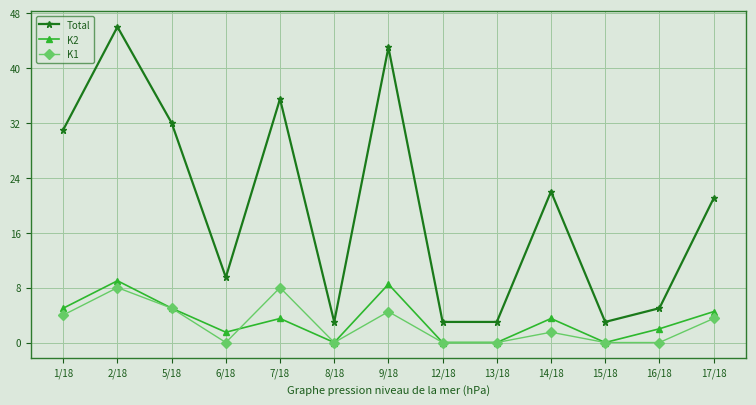

Is it true that Total equals 4.9 at 15/18?

False